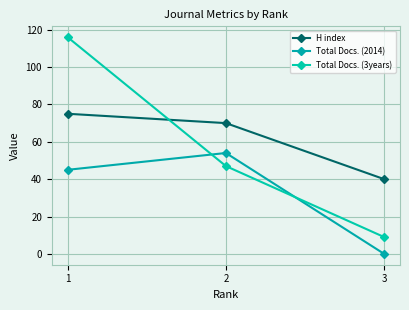

At 1, list the series in order from largest to smallest.

Total Docs. (3years), H index, Total Docs. (2014)